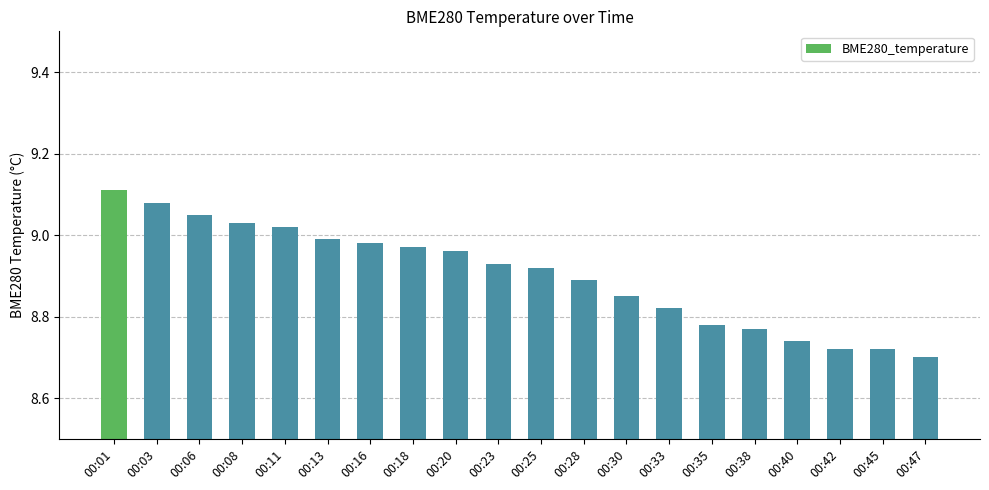

The value at 00:30 is 11.9. True or false?

False